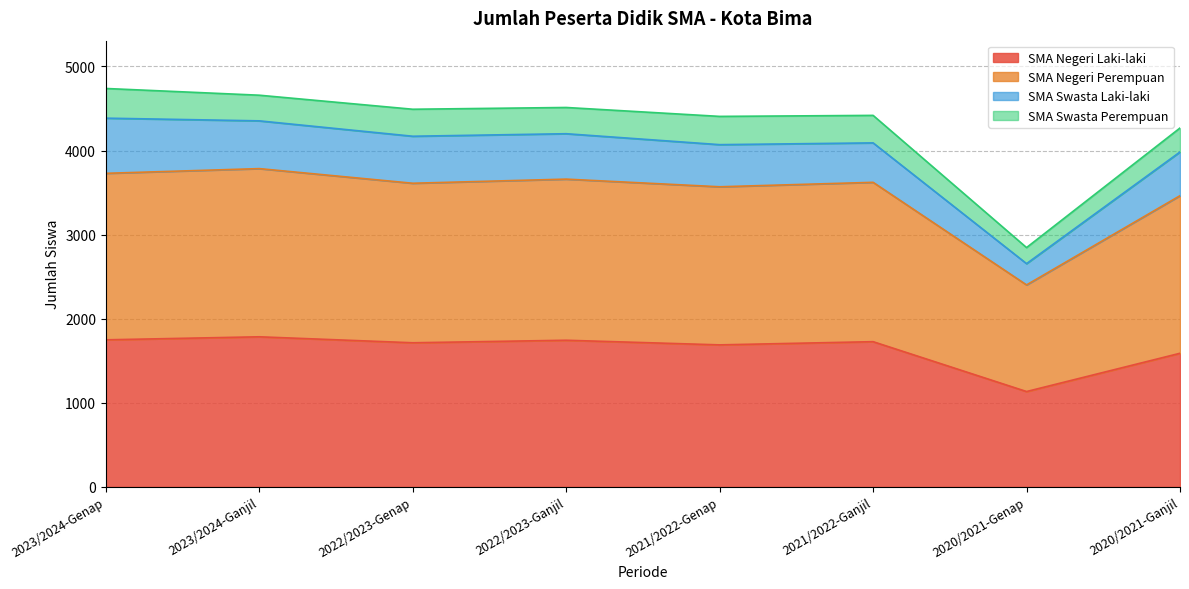

True or false: SMA Negeri Laki-laki and SMA Negeri Perempuan intersect in this chart.

False